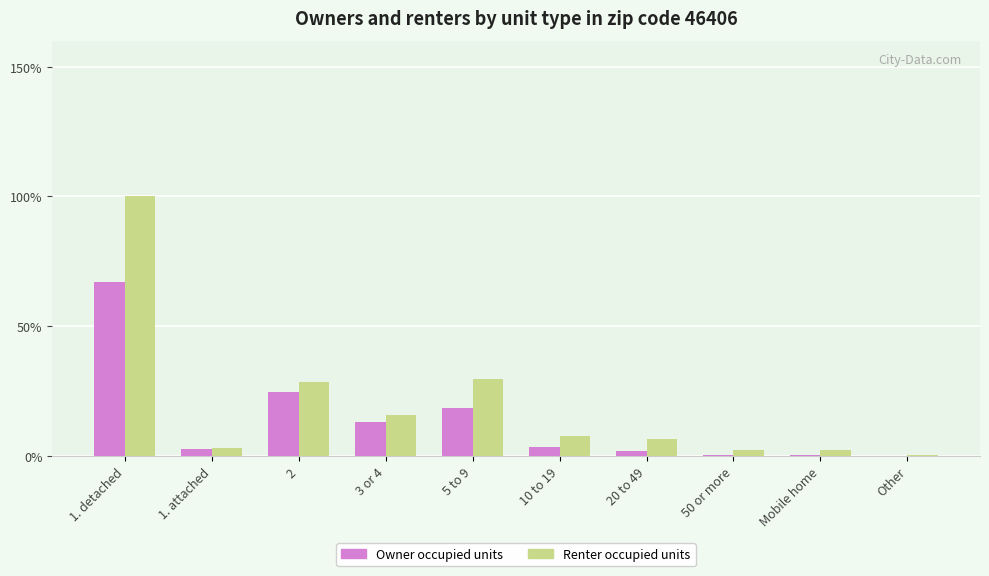

Are the bars grouped side by side (vs. stacked)?

Yes